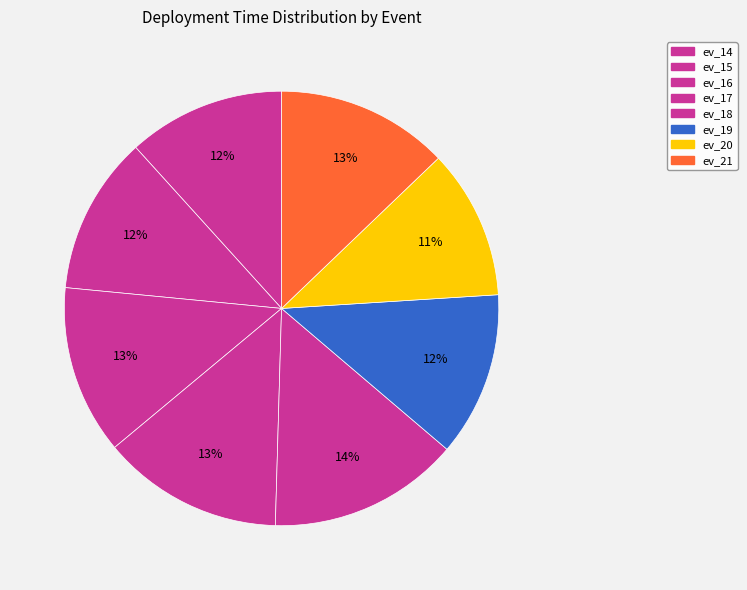

To the nearest percent, what is the average slice percentage?

12%